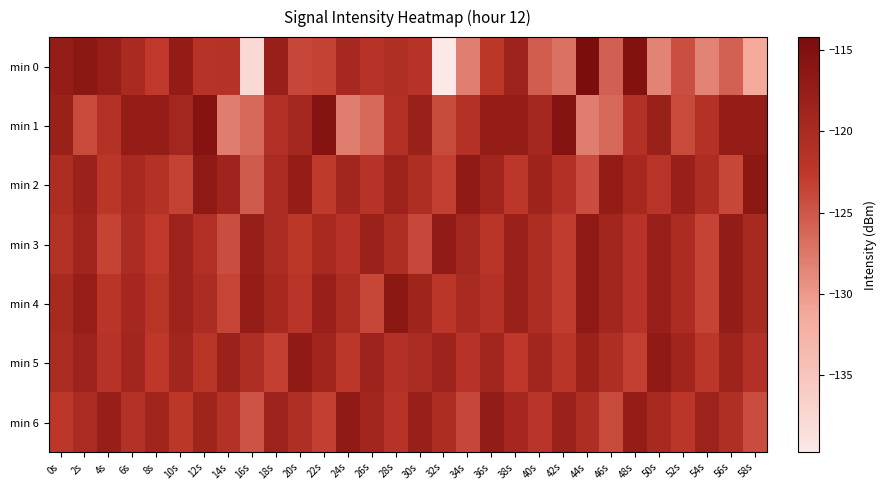

Reading left to right, what are all the values shown in this chart?

min 0: 0s=-117.4	2s=-116.5	4s=-117.7	6s=-119.9	8s=-122.8	10s=-117.2	12s=-121.7	14s=-121.4	16s=-137.6	18s=-118.0	20s=-123.9	22s=-123.5	24s=-119.6	26s=-121.7	28s=-120.9	30s=-121.6	32s=-139.7	34s=-128.0	36s=-122.4	38s=-118.3	40s=-125.5	42s=-127.1	44s=-114.2	46s=-125.7	48s=-115.2	50s=-128.4	52s=-124.4	54s=-128.5	56s=-125.8	58s=-131.2
min 1: 0s=-118.1	2s=-124.0	4s=-121.4	6s=-117.4	8s=-117.4	10s=-119.3	12s=-115.6	14s=-128.0	16s=-126.4	18s=-121.1	20s=-119.3	22s=-115.6	24s=-128.0	26s=-126.4	28s=-121.1	30s=-118.1	32s=-124.0	34s=-121.4	36s=-117.4	38s=-117.4	40s=-119.3	42s=-115.6	44s=-128.0	46s=-126.4	48s=-121.1	50s=-118.1	52s=-124.0	54s=-121.4	56s=-117.4	58s=-117.4
min 2: 0s=-120.5	2s=-118.3	4s=-122.1	6s=-119.8	8s=-121.2	10s=-123.4	12s=-116.7	14s=-118.9	16s=-125.3	18s=-120.1	20s=-117.5	22s=-122.8	24s=-119.3	26s=-121.6	28s=-118.4	30s=-120.7	32s=-123.1	34s=-116.9	36s=-119.1	38s=-122.3	40s=-118.7	42s=-121.0	44s=-124.2	46s=-117.3	48s=-119.6	50s=-121.9	52s=-118.1	54s=-120.4	56s=-123.7	58s=-116.5
min 3: 0s=-121.3	2s=-119.1	4s=-123.5	6s=-120.2	8s=-122.7	10s=-118.5	12s=-120.9	14s=-124.3	16s=-117.8	18s=-120.0	20s=-122.4	22s=-119.7	24s=-121.5	26s=-118.3	28s=-120.6	30s=-123.9	32s=-117.1	34s=-119.4	36s=-121.8	38s=-118.2	40s=-120.5	42s=-123.0	44s=-116.8	46s=-119.2	48s=-121.6	50s=-118.0	52s=-120.3	54s=-123.5	56s=-117.2	58s=-119.7
min 4: 0s=-119.8	2s=-117.6	4s=-122.0	6s=-119.5	8s=-121.8	10s=-118.7	12s=-120.2	14s=-123.6	16s=-117.4	18s=-119.6	20s=-121.9	22s=-118.1	24s=-120.4	26s=-123.7	28s=-116.5	30s=-118.8	32s=-122.2	34s=-119.9	36s=-121.3	38s=-118.2	40s=-120.5	42s=-123.0	44s=-116.8	46s=-119.2	48s=-121.6	50s=-118.0	52s=-120.3	54s=-123.5	56s=-117.2	58s=-119.7
min 5: 0s=-120.1	2s=-118.4	4s=-121.7	6s=-119.3	8s=-122.5	10s=-119.2	12s=-121.8	14s=-118.3	16s=-120.7	18s=-123.1	20s=-116.9	22s=-119.1	24s=-122.3	26s=-118.7	28s=-121.0	30s=-120.1	32s=-118.4	34s=-121.7	36s=-119.3	38s=-122.5	40s=-119.2	42s=-121.8	44s=-118.3	46s=-120.7	48s=-123.1	50s=-116.9	52s=-119.1	54s=-122.3	56s=-118.7	58s=-121.0
min 6: 0s=-122.3	2s=-120.1	4s=-117.9	6s=-121.2	8s=-119.0	10s=-122.4	12s=-118.8	14s=-121.3	16s=-124.7	18s=-118.5	20s=-120.8	22s=-123.2	24s=-117.0	26s=-119.3	28s=-121.7	30s=-118.1	32s=-120.4	34s=-123.8	36s=-117.2	38s=-119.5	40s=-121.9	42s=-118.3	44s=-120.6	46s=-124.0	48s=-117.4	50s=-119.7	52s=-122.1	54s=-118.5	56s=-120.8	58s=-124.2